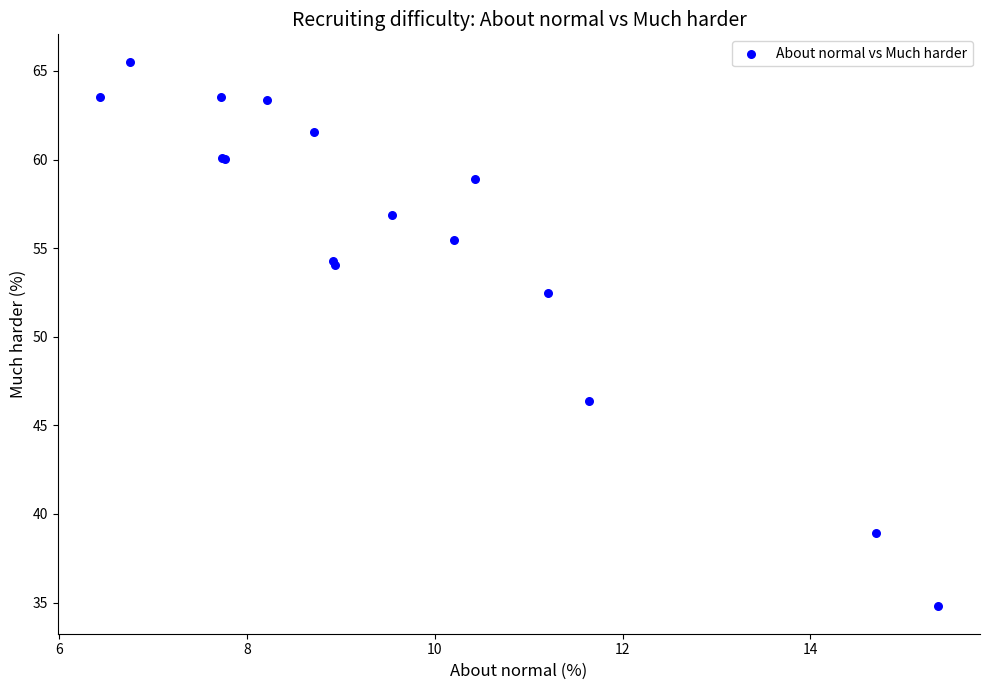

What Y value in the scatter plot is closest to 50?

52.5